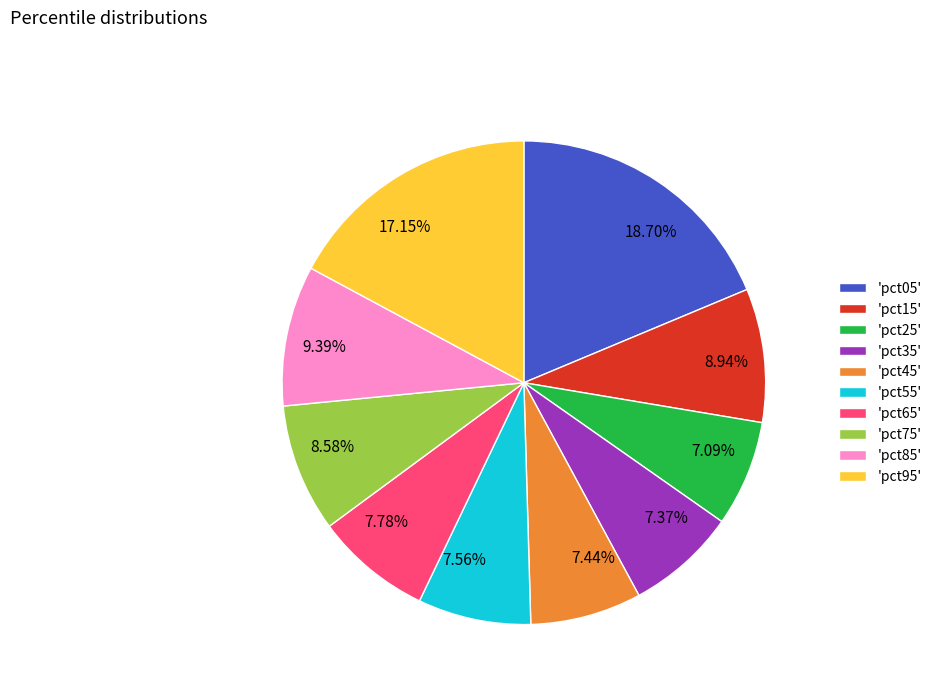

Between 8.58% and 7.44%, which is larger?

8.58%